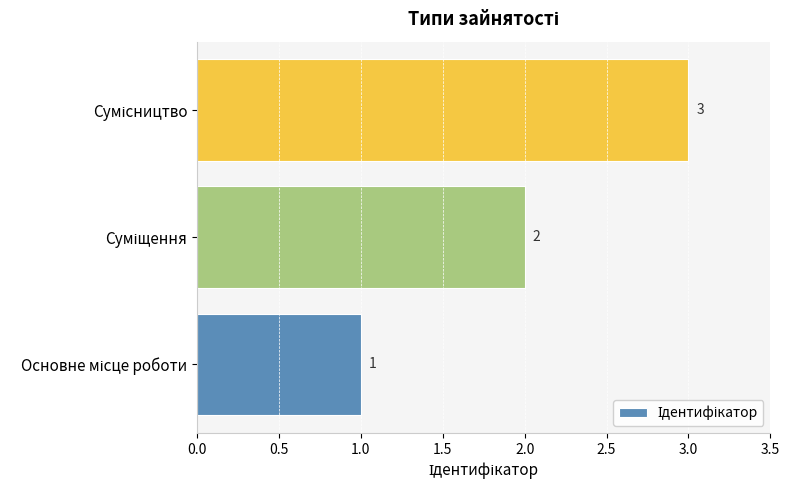

What is the minimum value shown in the chart?

1